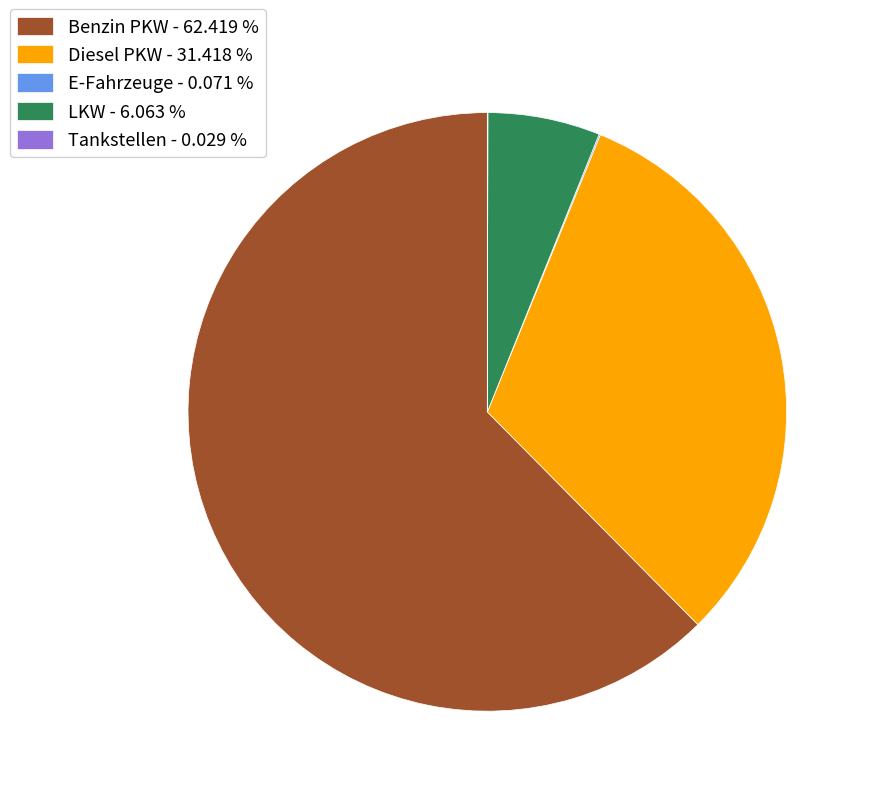

Is there any slice that represents more than half of the pie?

Yes